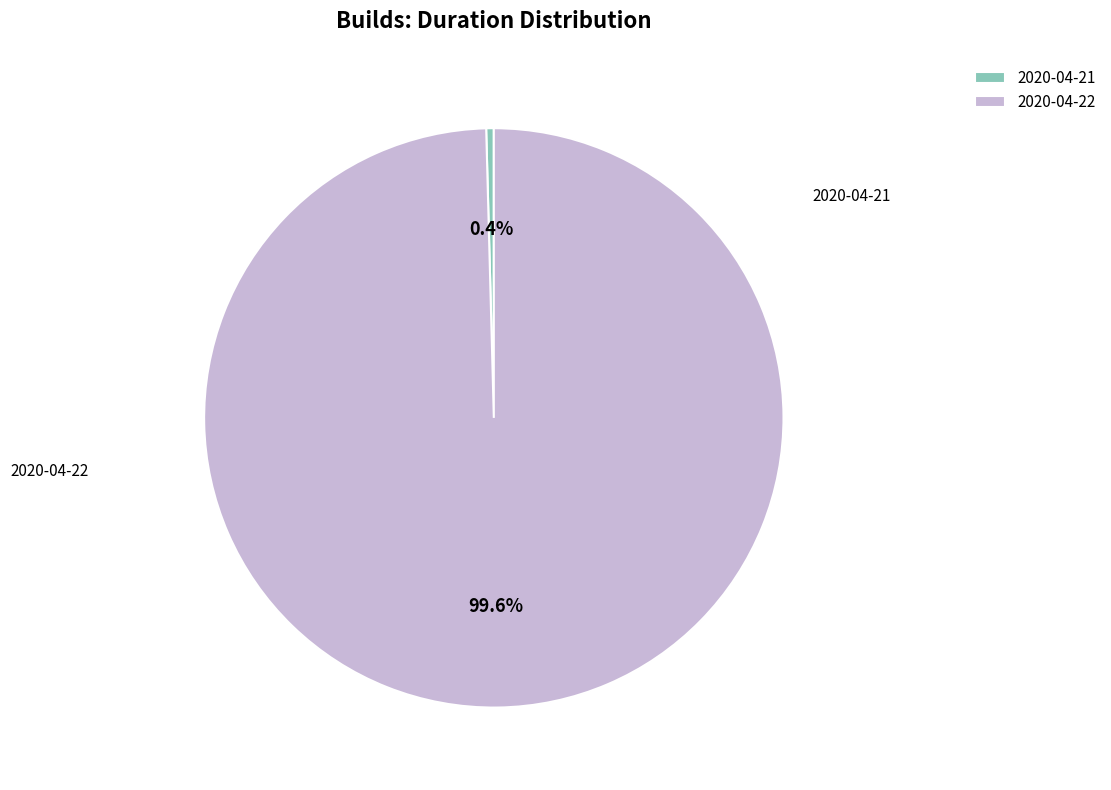

The 2020-04-22 slice represents 100% of the pie. True or false?

True